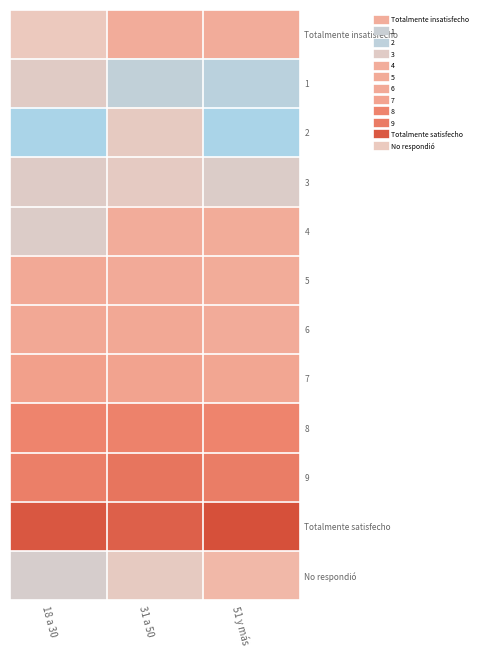

How many series are shown in this chart?

12